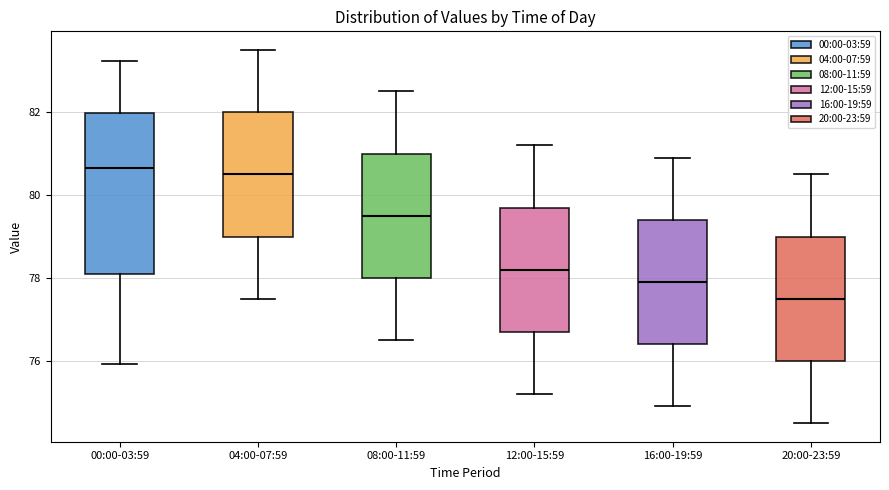

Which box is the tallest, from its lower edge to its upper edge?

00:00-03:59